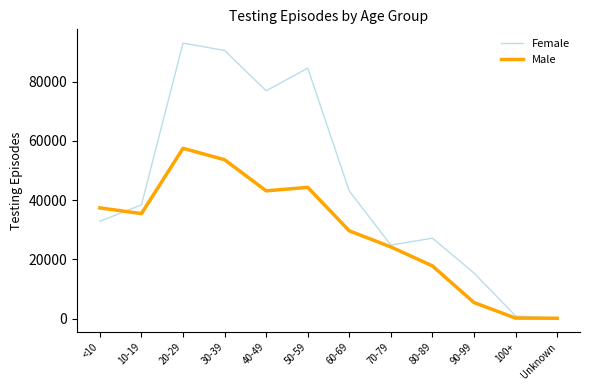

In Female, how many points are lower than both neighbors (excluding endpoints)?

2